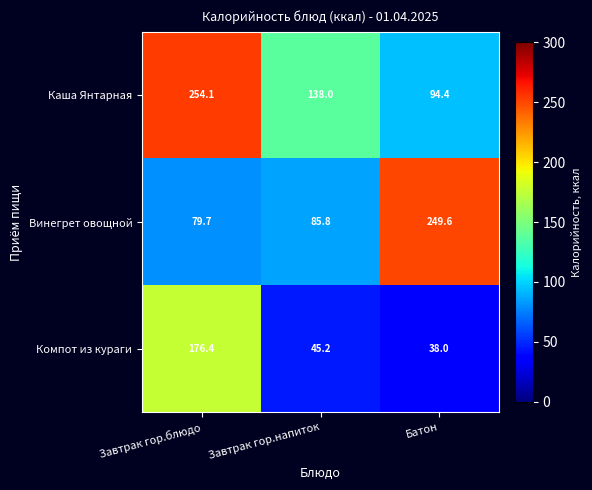

What is the total value across all series at Завтрак гор.блюдо?

510.2